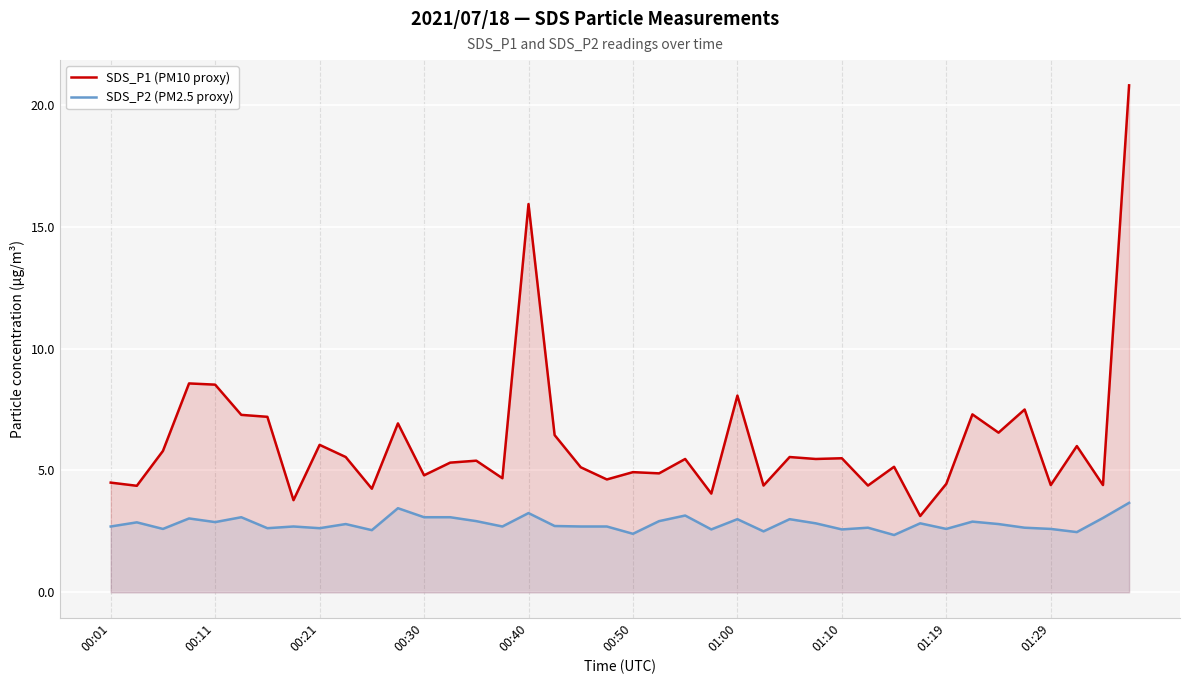

What is the value of the SDS_P1 (PM10 proxy) point at the 15th from the left?

5.4